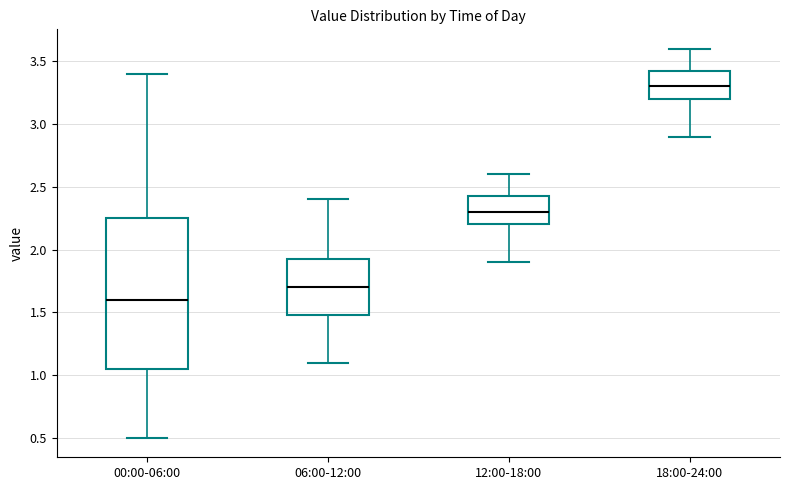

Comparing the boxes themselves (not the whiskers), which one is the tallest?

00:00-06:00